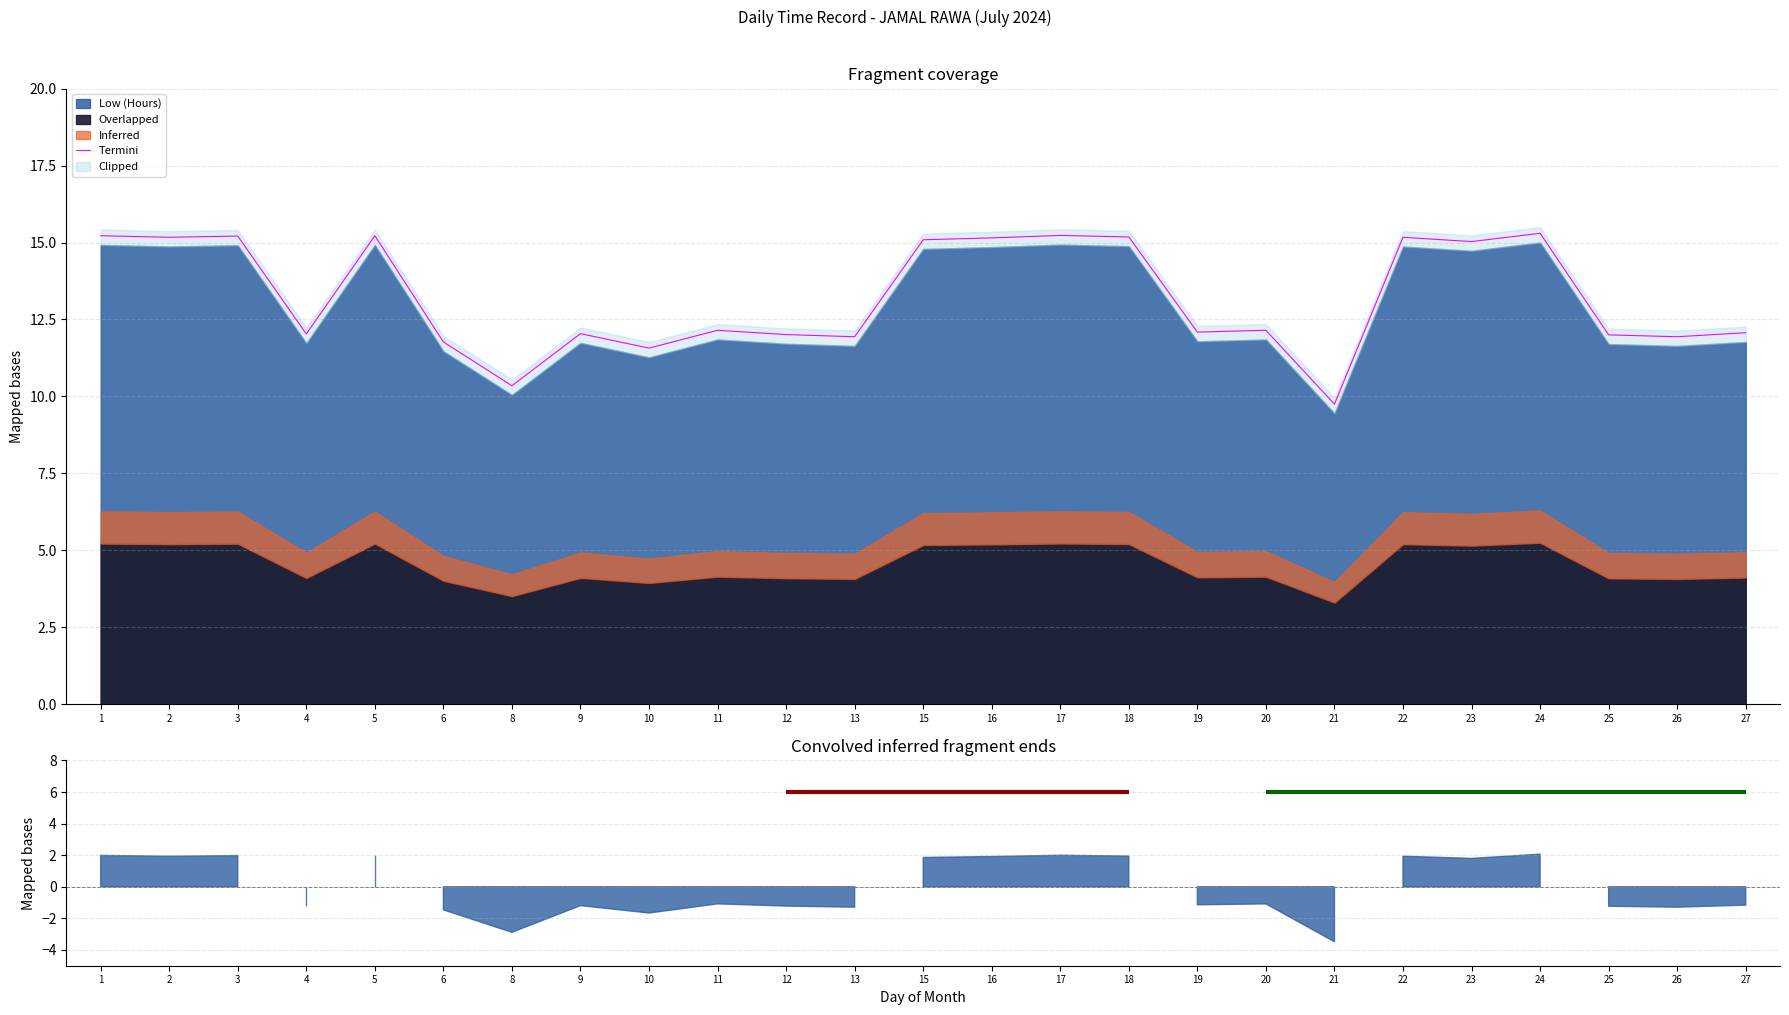

Which category has the highest value across all series?

24